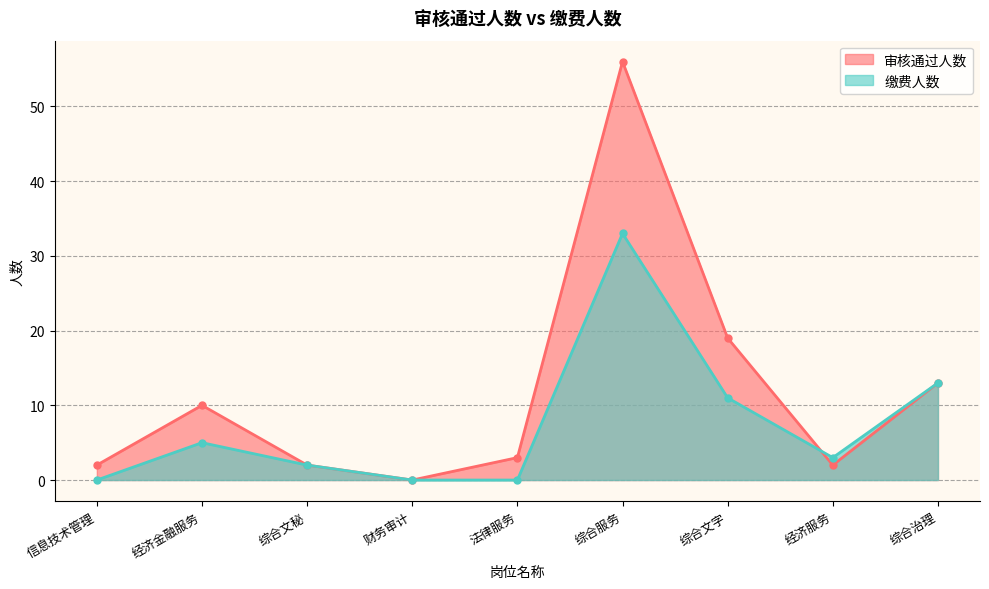

At which category does 缴费人数 reach its first local peak?

经济金融服务